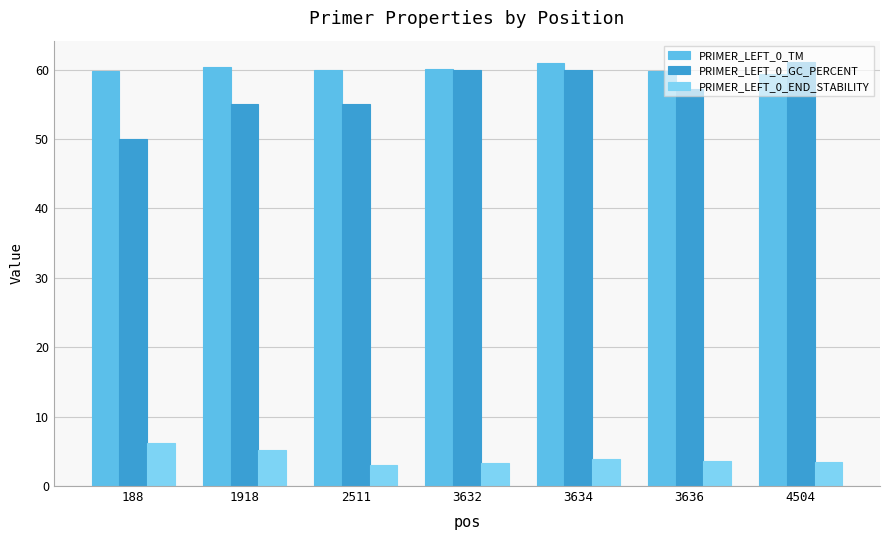

Which series has the largest range (max minus min)?

PRIMER_LEFT_0_GC_PERCENT